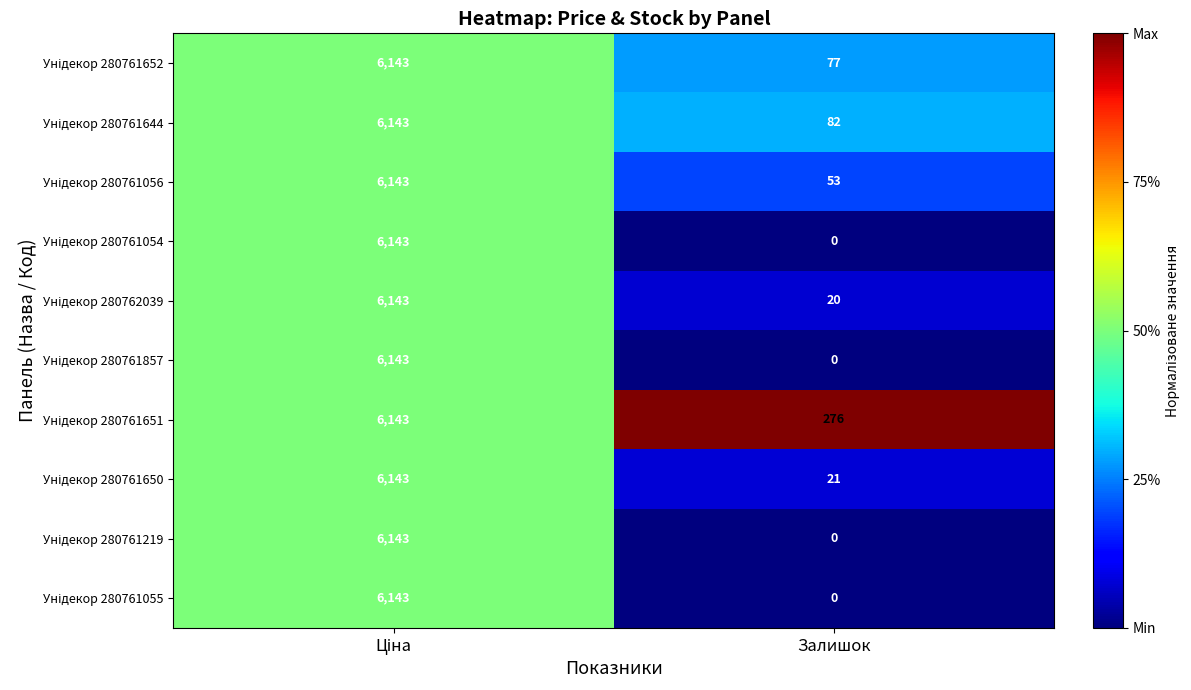

What is the spread (max minus min) of values at Залишок?

276